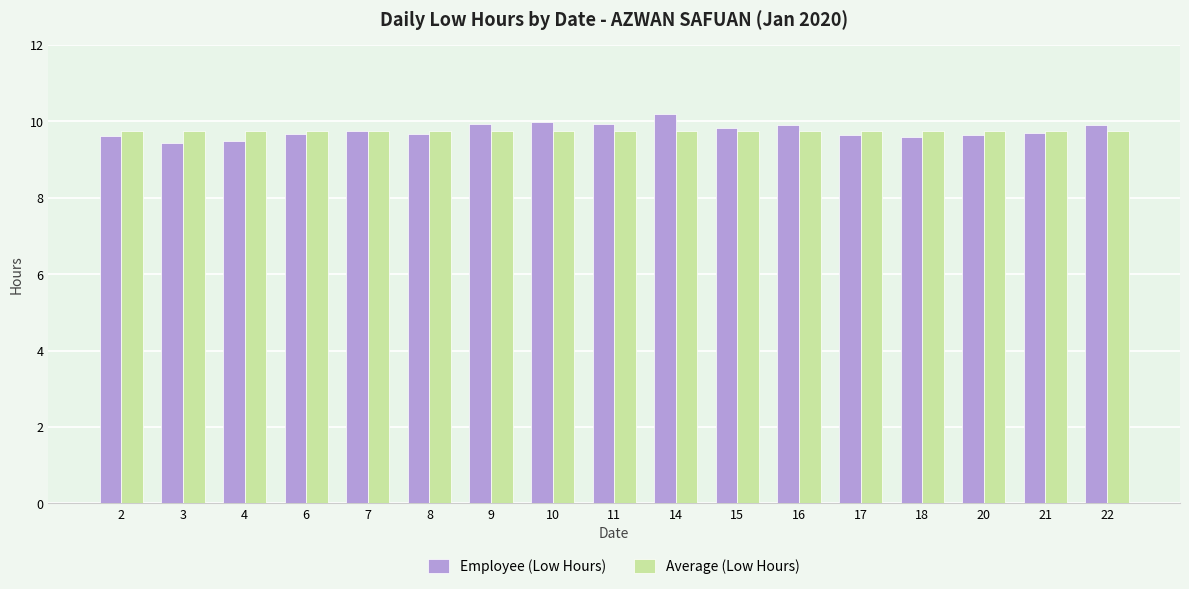

The value of Average (Low Hours) at 6 is 3.7. True or false?

False